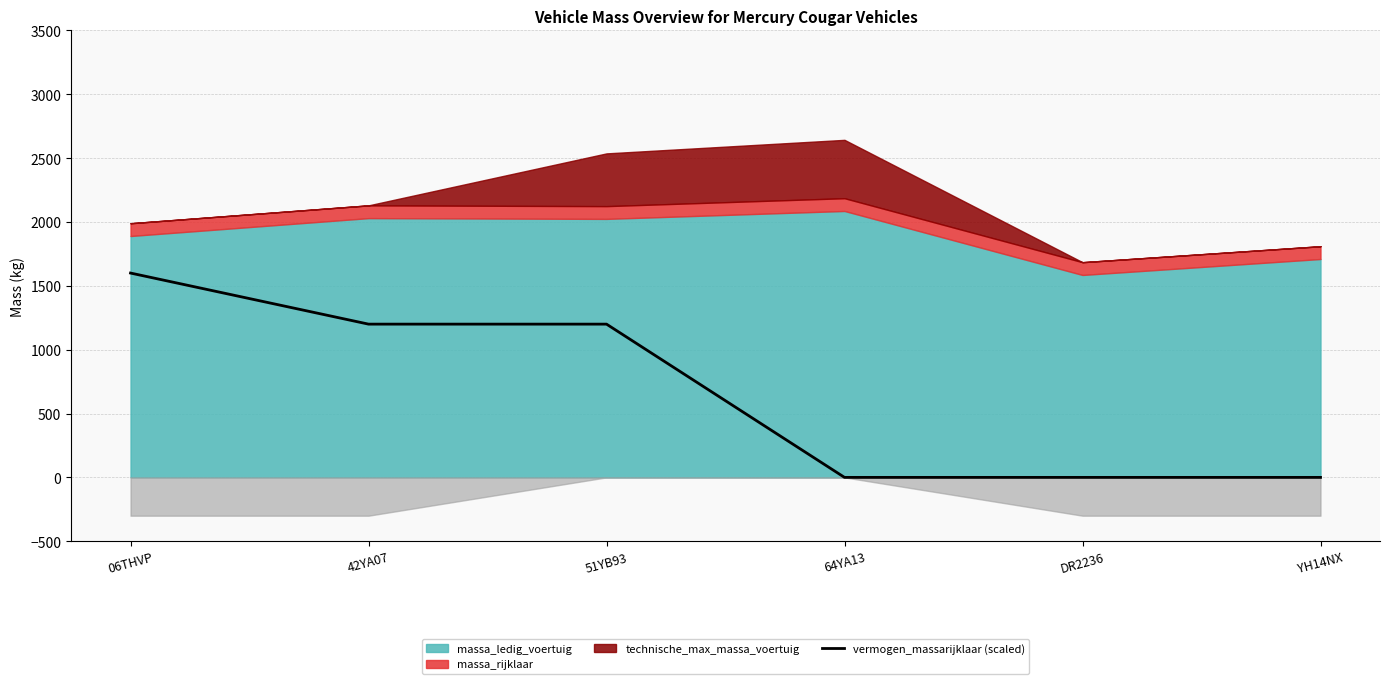

At which label does the data first exceed 1200?

06THVP